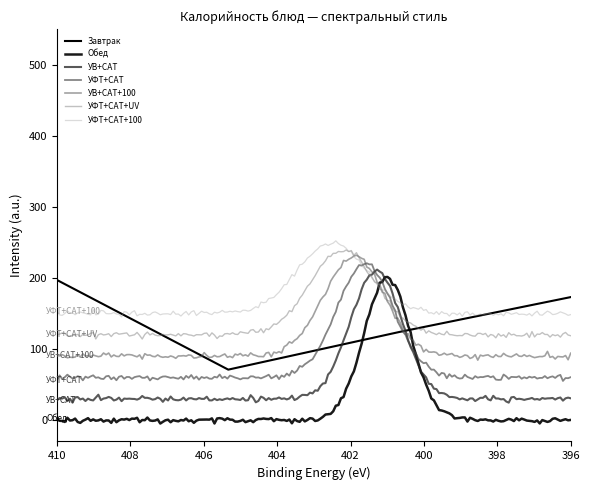

At which category does the chart reach its peak across all series?

402